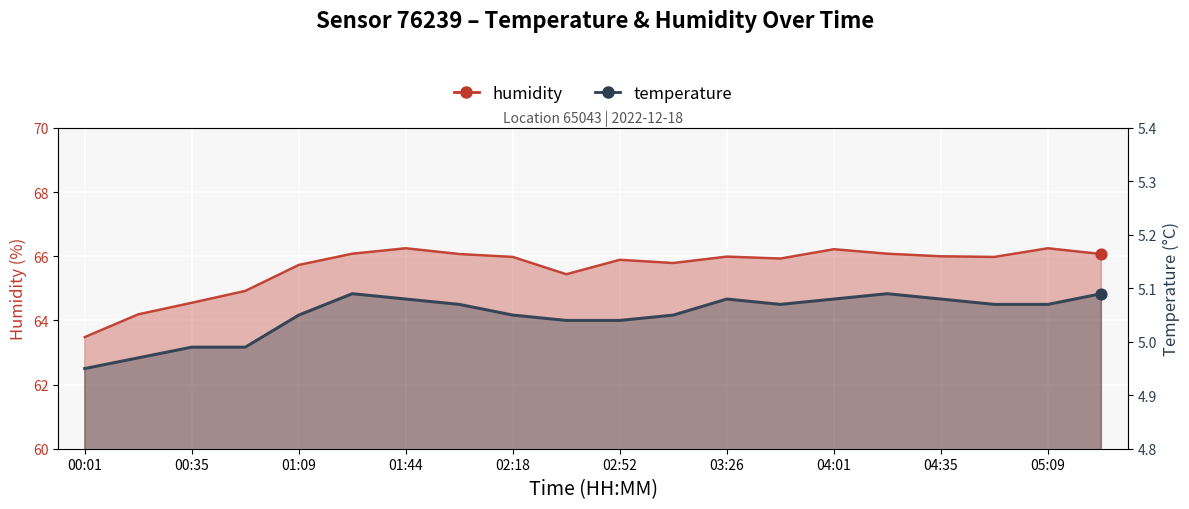

Which series contains the highest Y value?

humidity